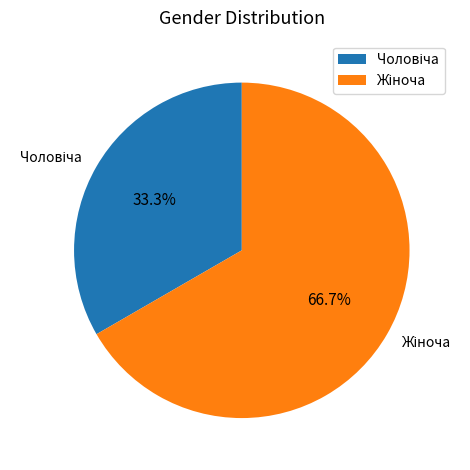

Which category accounts for the majority?

Жіноча